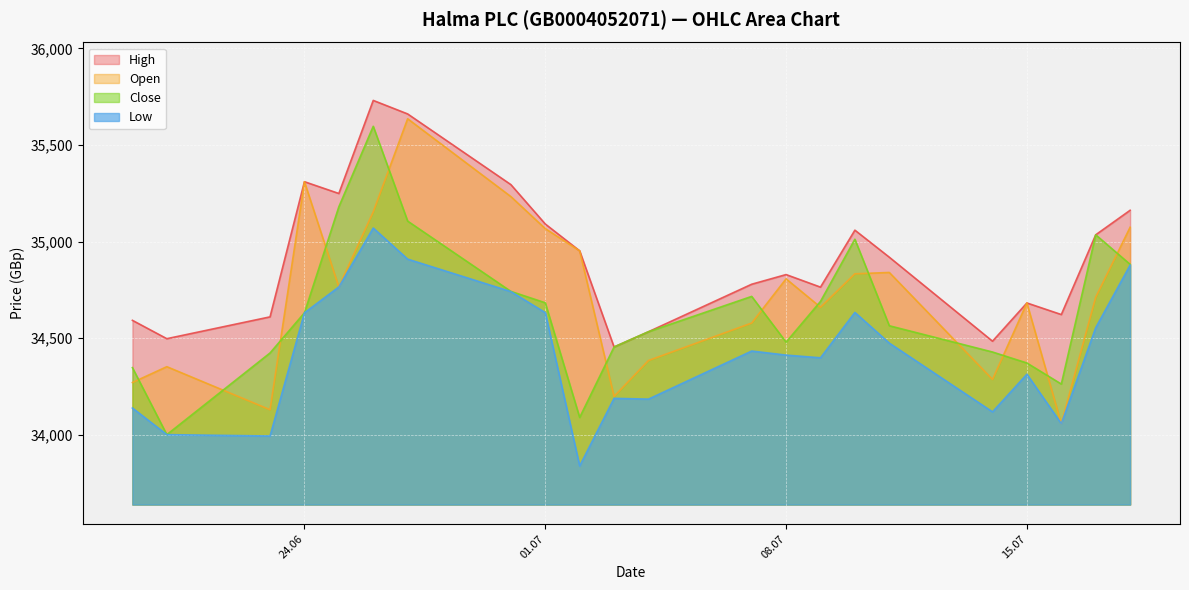

Is the value of High at 04.07.2025 greater than the value of Open at 07.07.2025?

No